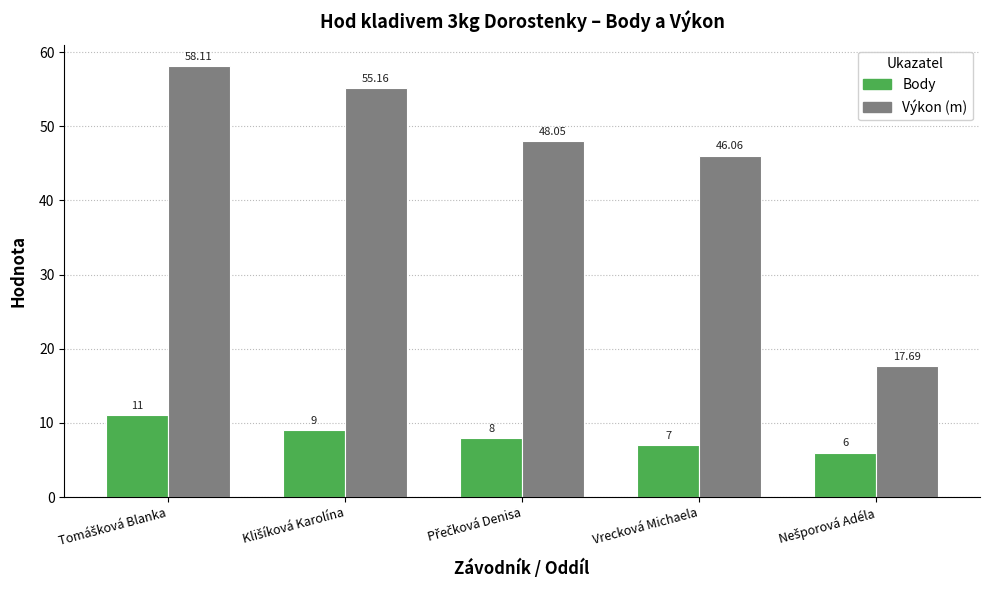

Where is Výkon (m) nearest to the value 37?

Vrecková Michaela